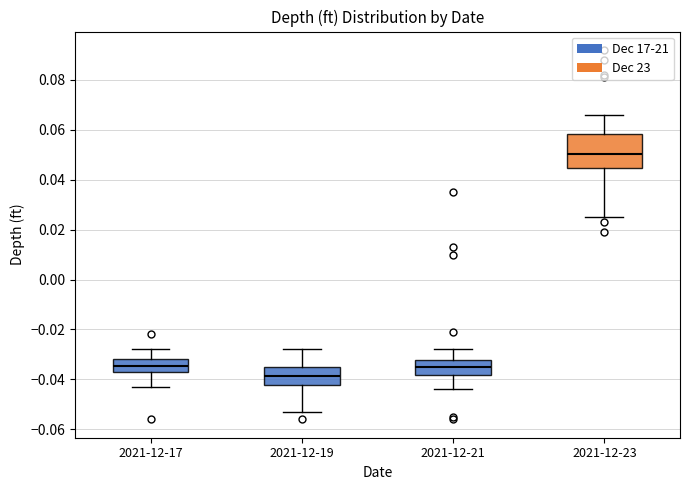

Where is the lower edge of the box for 2021-12-19 on the y-axis? The values are not printed on the chart, so give them approximately, as read against the axis.

-0.042